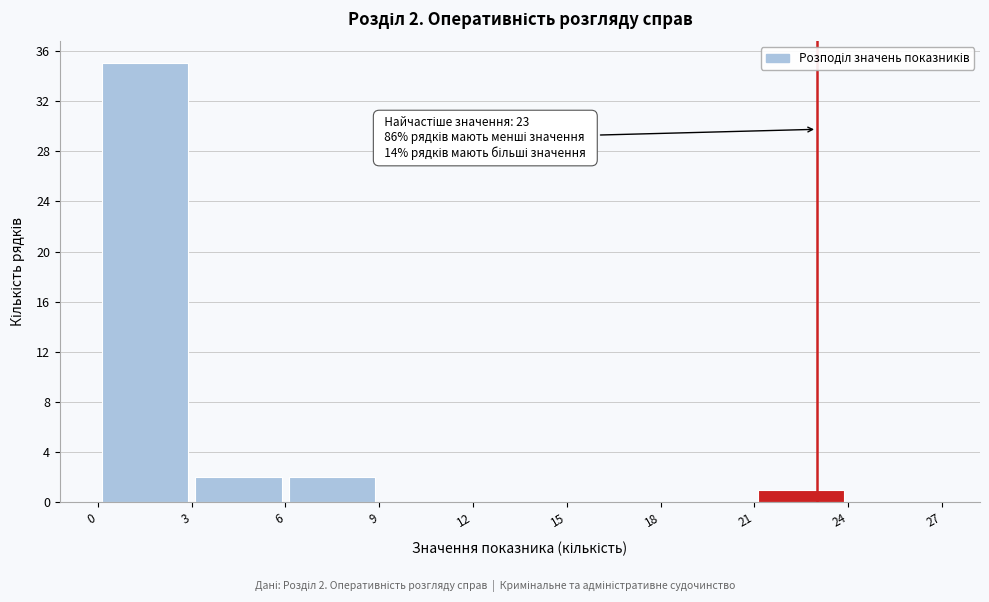

Which range on the x-axis has the tallest bar?

0 to 3